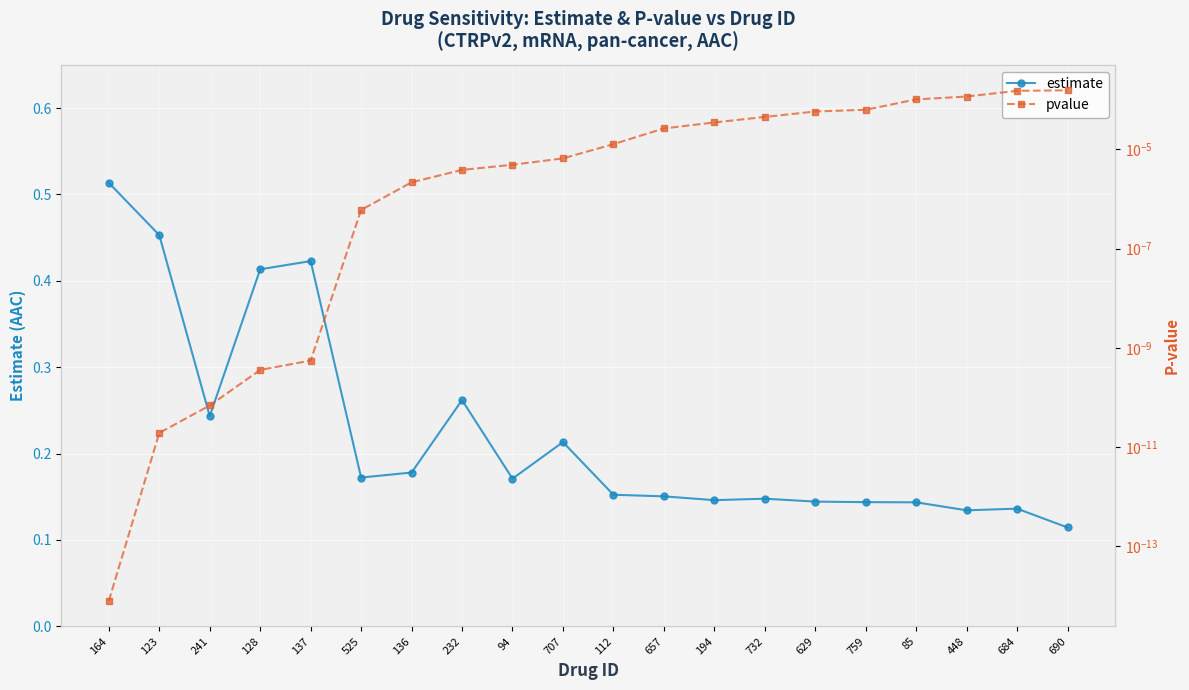

How many categories are shown in the chart?

20